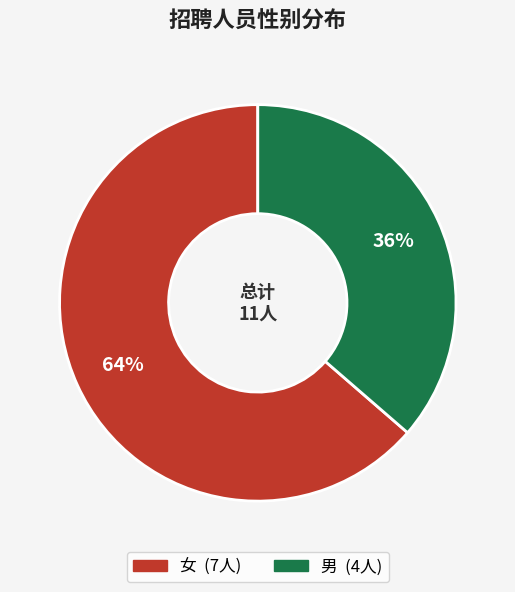

True or false: 女 accounts for 64% of the total.

True